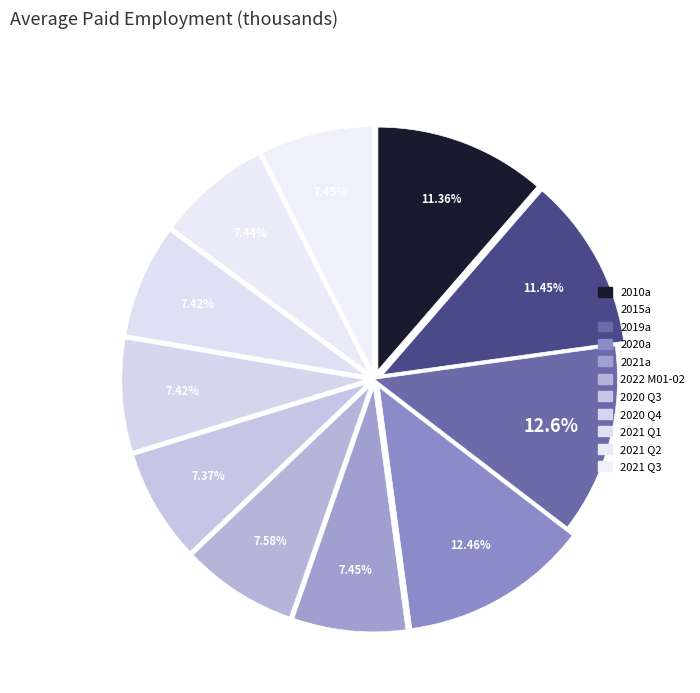

Which category has the biggest portion of the pie?

2019a